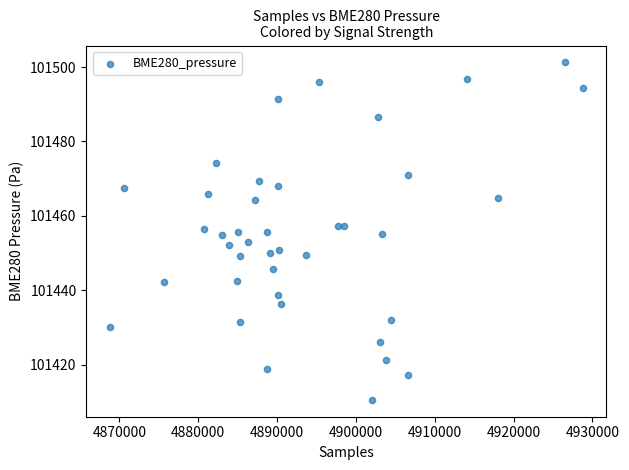

What is the range of X values (max minus min)?

59980.0